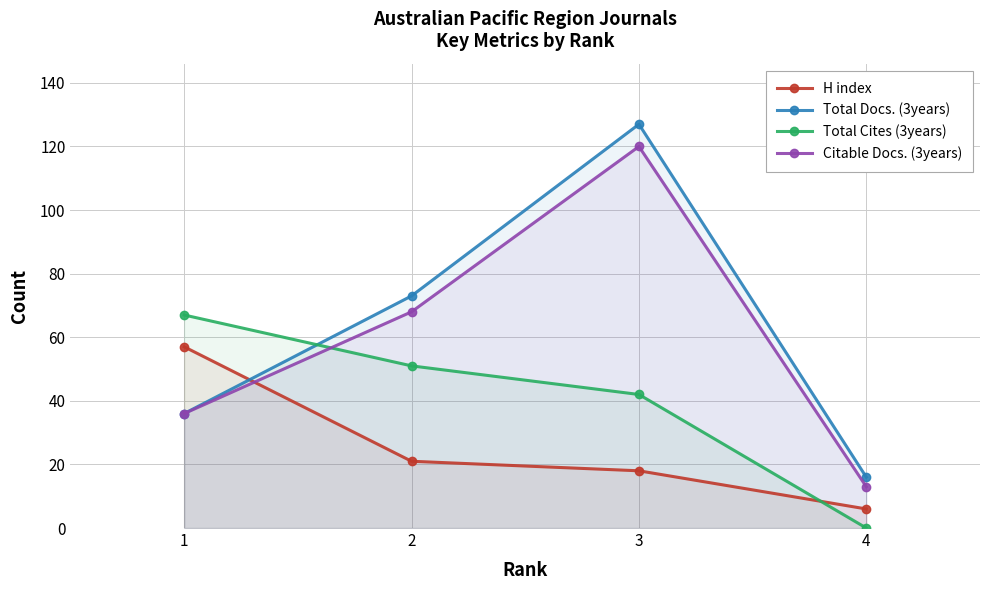

How many lines are shown in the chart?

4